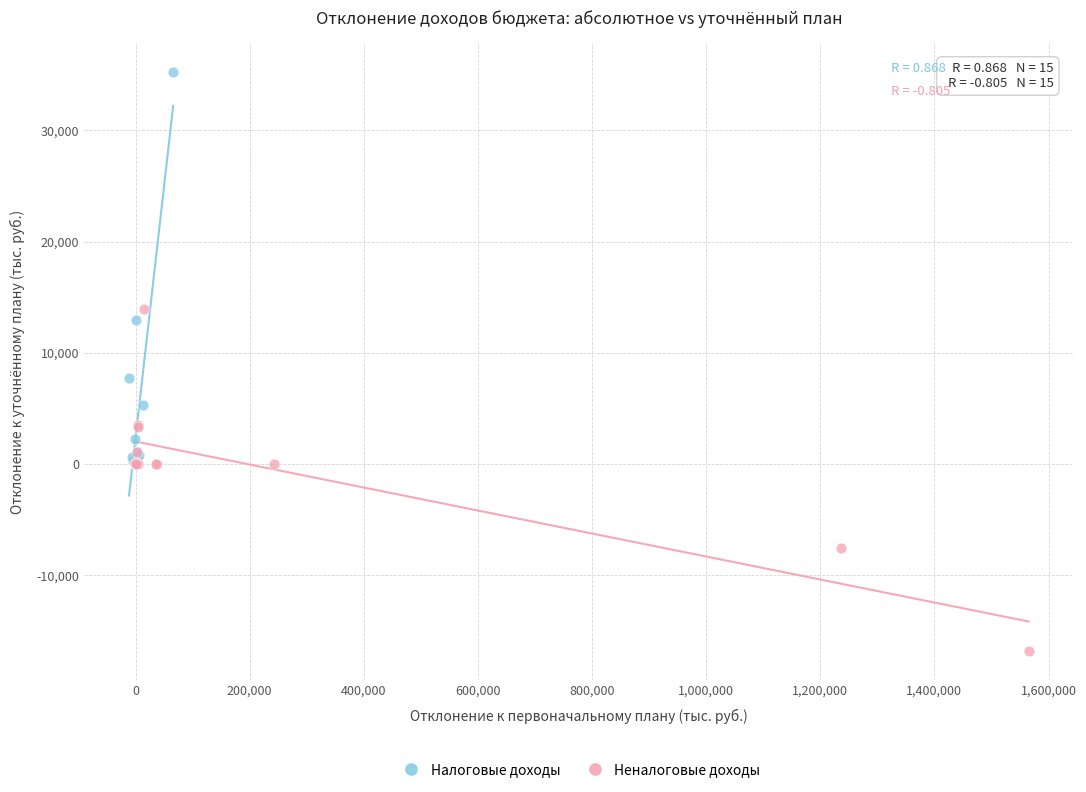

Which series contains the highest Y value?

Налоговые доходы